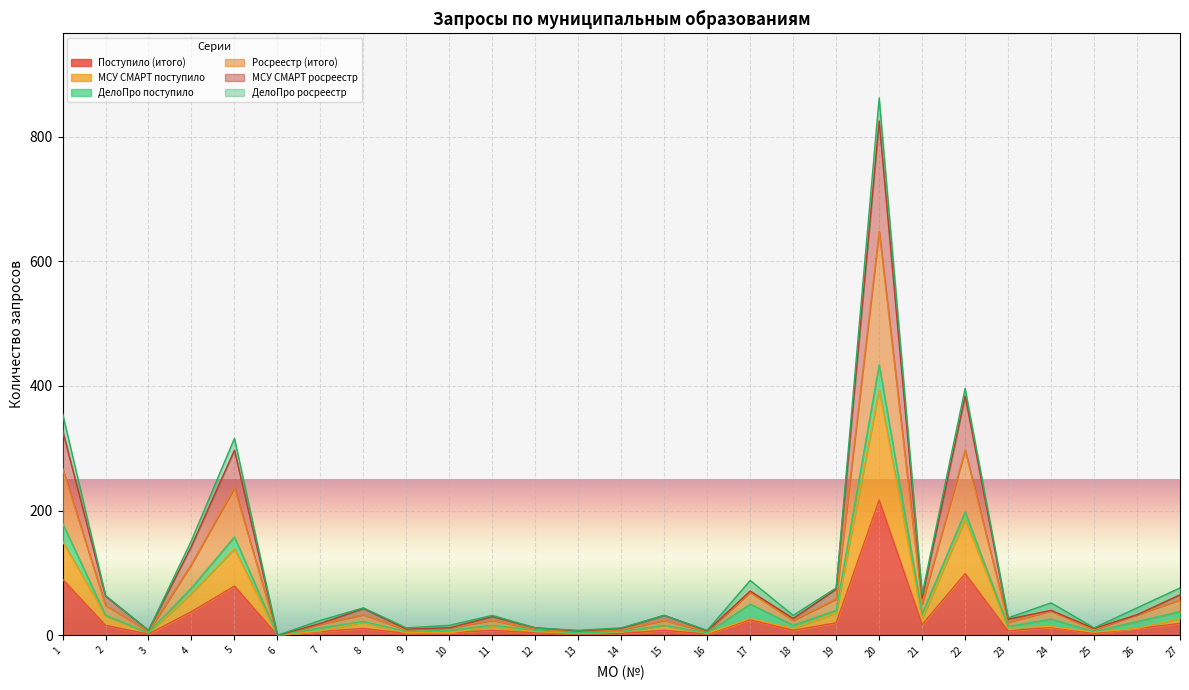

Between 1 and 10, which is larger?

1